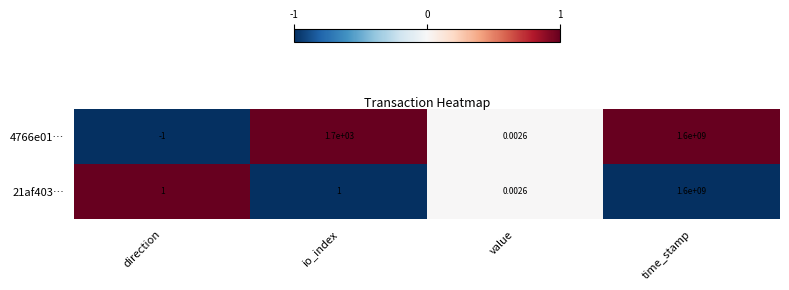

List the labels in order of 4766e01… value, largest first.

time_stamp, io_index, value, direction